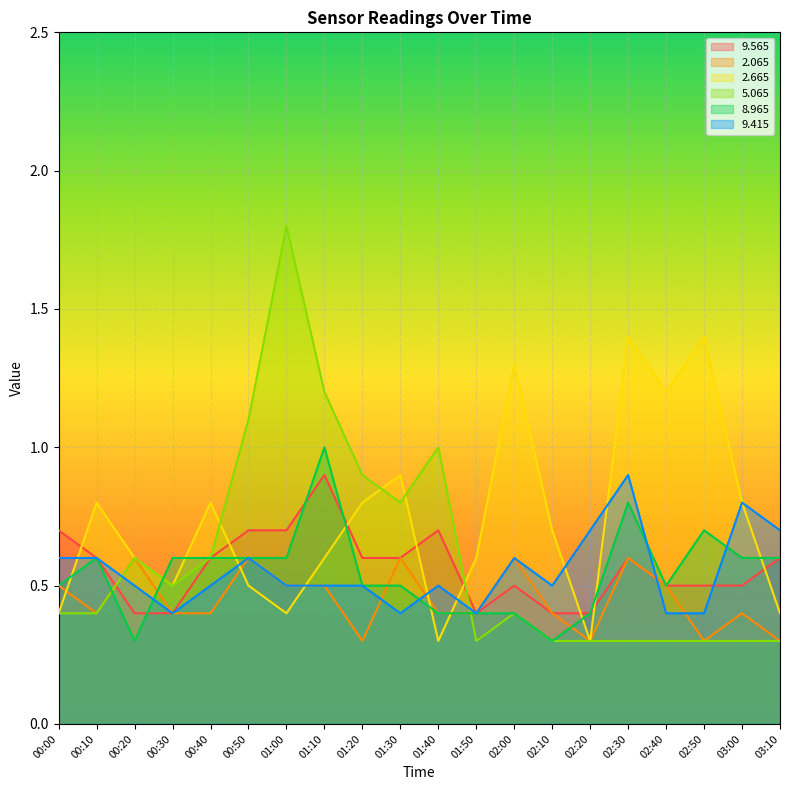

Reading left to right, extract all data points from this chart.

  9.565: 00:00=0.7	00:10=0.6	00:20=0.4	00:30=0.4	00:40=0.6	00:50=0.7	01:00=0.7	01:10=0.9	01:20=0.6	01:30=0.6	01:40=0.7	01:50=0.4	02:00=0.5	02:10=0.4	02:20=0.4	02:30=0.6	02:40=0.5	02:50=0.5	03:00=0.5	03:10=0.6
  2.065: 00:00=0.5	00:10=0.4	00:20=0.6	00:30=0.4	00:40=0.4	00:50=0.6	01:00=0.5	01:10=0.5	01:20=0.3	01:30=0.6	01:40=0.4	01:50=0.4	02:00=0.6	02:10=0.4	02:20=0.3	02:30=0.6	02:40=0.5	02:50=0.3	03:00=0.4	03:10=0.3
  2.665: 00:00=0.4	00:10=0.8	00:20=0.6	00:30=0.5	00:40=0.8	00:50=0.5	01:00=0.4	01:10=0.6	01:20=0.8	01:30=0.9	01:40=0.3	01:50=0.6	02:00=1.3	02:10=0.7	02:20=0.3	02:30=1.4	02:40=1.2	02:50=1.4	03:00=0.8	03:10=0.4
  5.065: 00:00=0.4	00:10=0.4	00:20=0.6	00:30=0.5	00:40=0.6	00:50=1.1	01:00=1.8	01:10=1.2	01:20=0.9	01:30=0.8	01:40=1.0	01:50=0.3	02:00=0.4	02:10=0.3	02:20=0.3	02:30=0.3	02:40=0.3	02:50=0.3	03:00=0.3	03:10=0.3
  8.965: 00:00=0.5	00:10=0.6	00:20=0.3	00:30=0.6	00:40=0.6	00:50=0.6	01:00=0.6	01:10=1.0	01:20=0.5	01:30=0.5	01:40=0.4	01:50=0.4	02:00=0.4	02:10=0.3	02:20=0.4	02:30=0.8	02:40=0.5	02:50=0.7	03:00=0.6	03:10=0.6
  9.415: 00:00=0.6	00:10=0.6	00:20=0.5	00:30=0.4	00:40=0.5	00:50=0.6	01:00=0.5	01:10=0.5	01:20=0.5	01:30=0.4	01:40=0.5	01:50=0.4	02:00=0.6	02:10=0.5	02:20=0.7	02:30=0.9	02:40=0.4	02:50=0.4	03:00=0.8	03:10=0.7